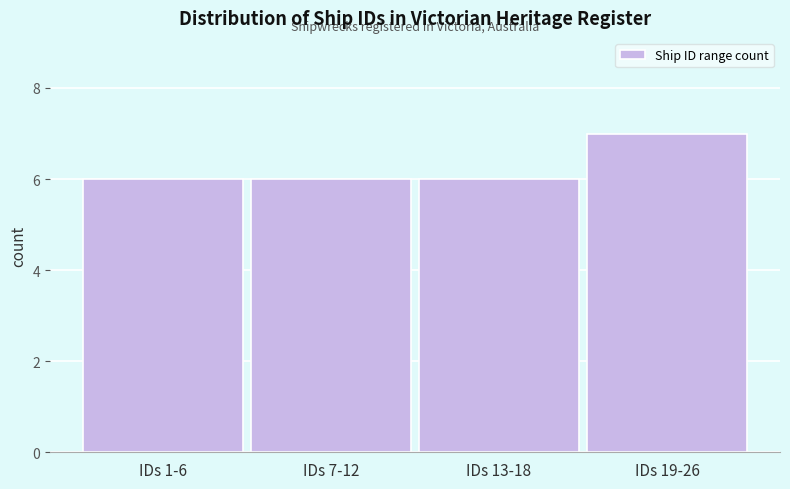

Reading left to right, transcribe all the data shown in this chart.

IDs 1-6=6	IDs 7-12=6	IDs 13-18=6	IDs 19-26=7